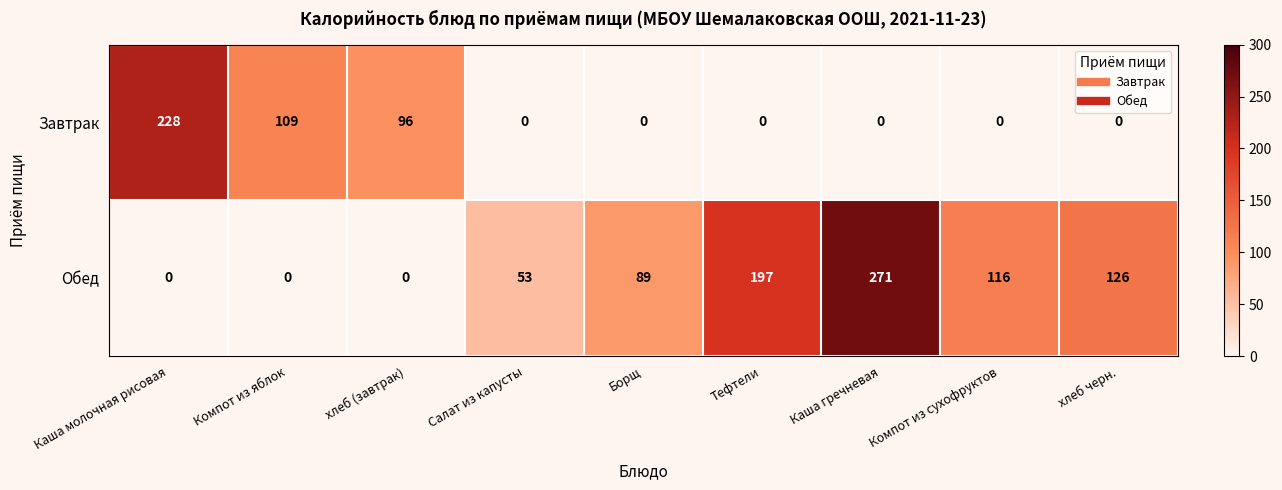

Which series has the largest range (max minus min)?

Обед